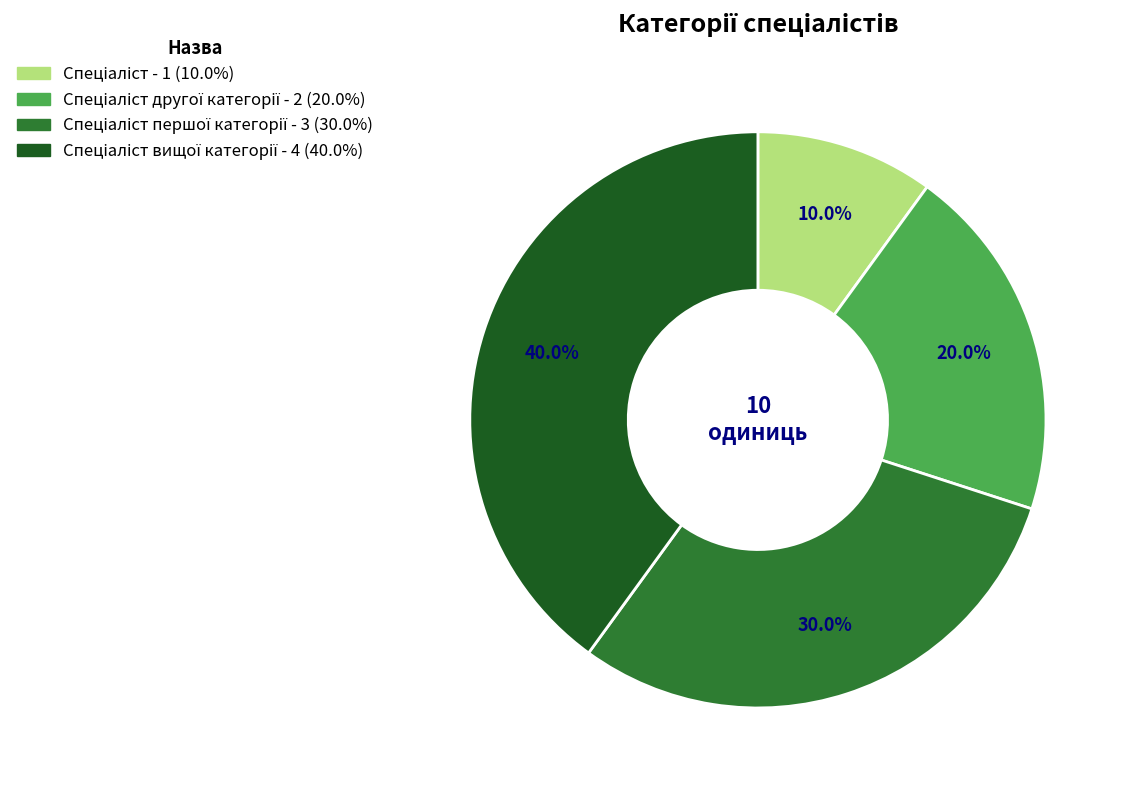

Is there any slice that represents more than half of the pie?

No